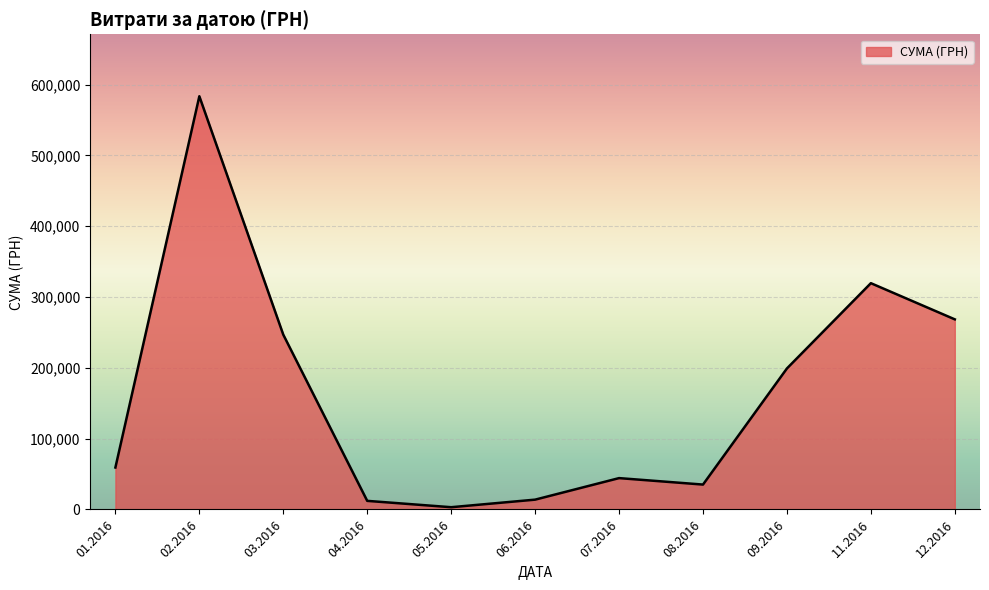

What is the maximum value shown in the chart?

583556.1